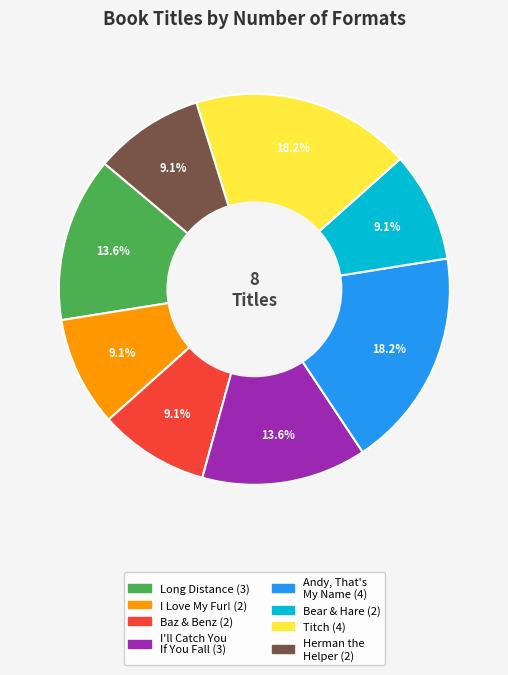

Does any single category account for the majority?

No